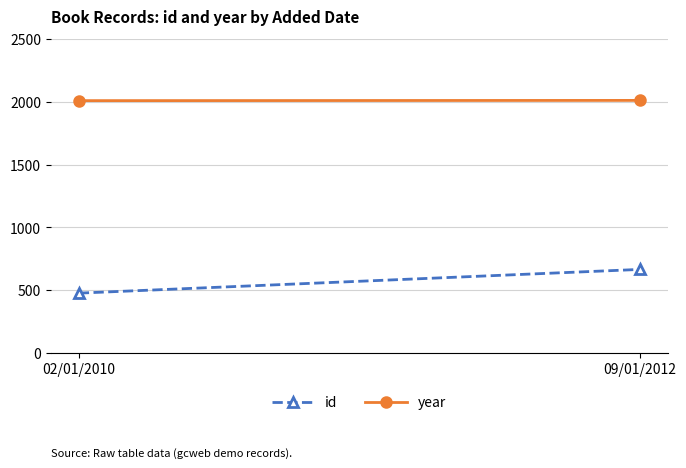

Rank the series by their maximum value, from highest to lowest.

year, id